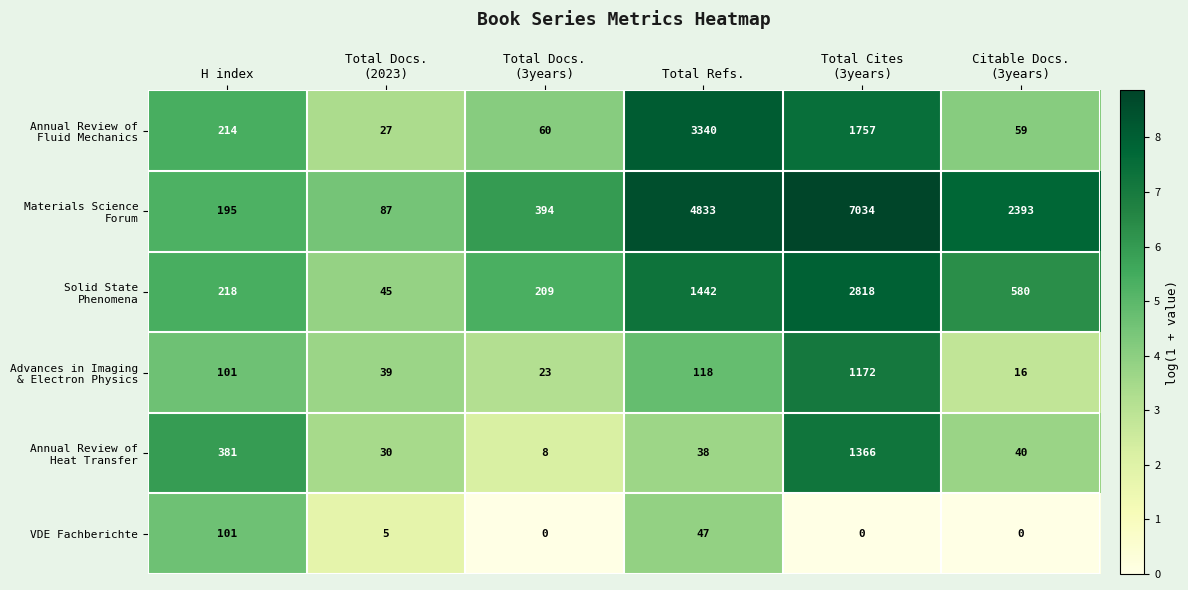

Read the VDE Fachberichte value at Total Refs., to the nearest 10.

50